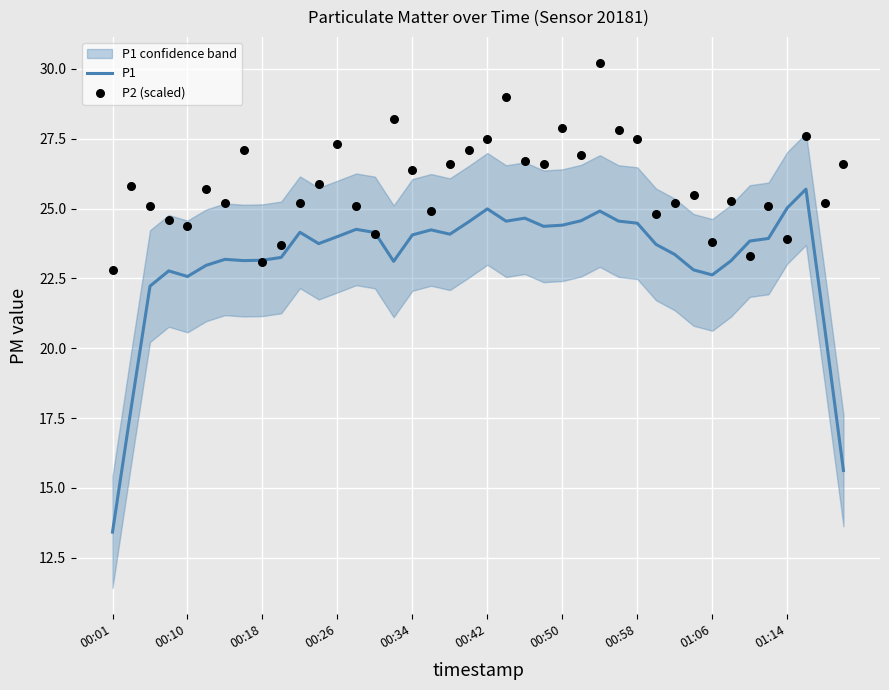

At how many categories does at least one series exceed 21?

40